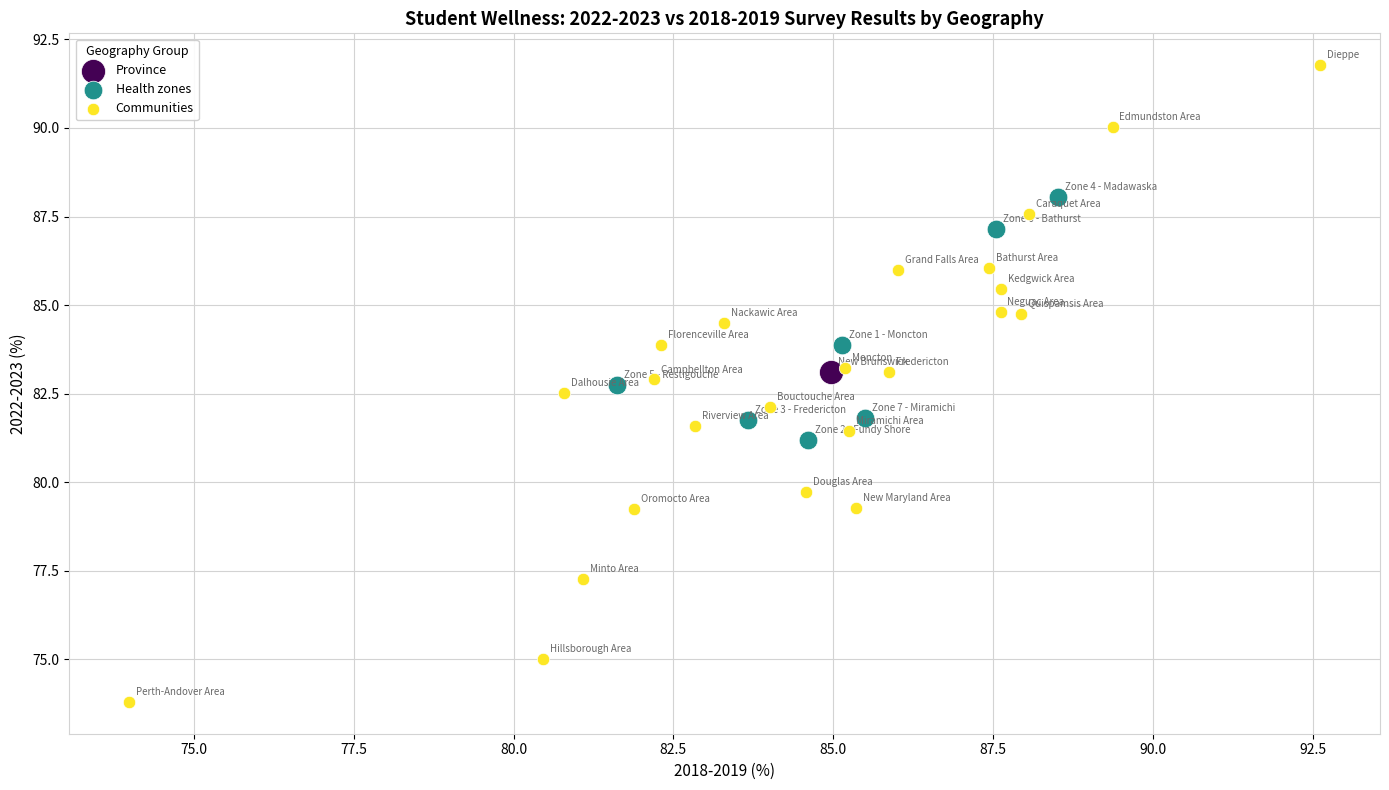

What are all the series names shown in the legend?

Province, Health zones, Communities